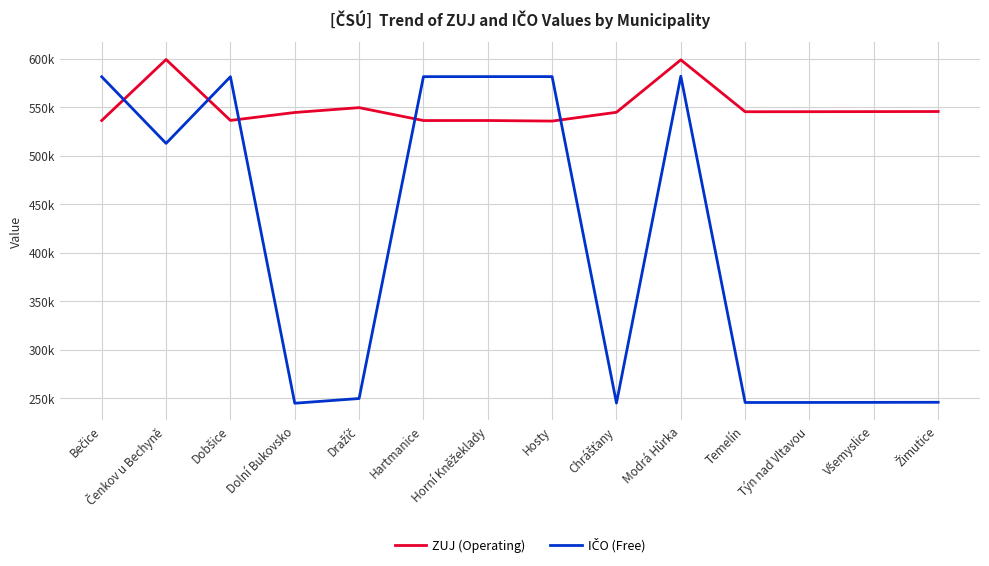

List the series in order of their overall mean, lowest first.

IČO (Free), ZUJ (Operating)